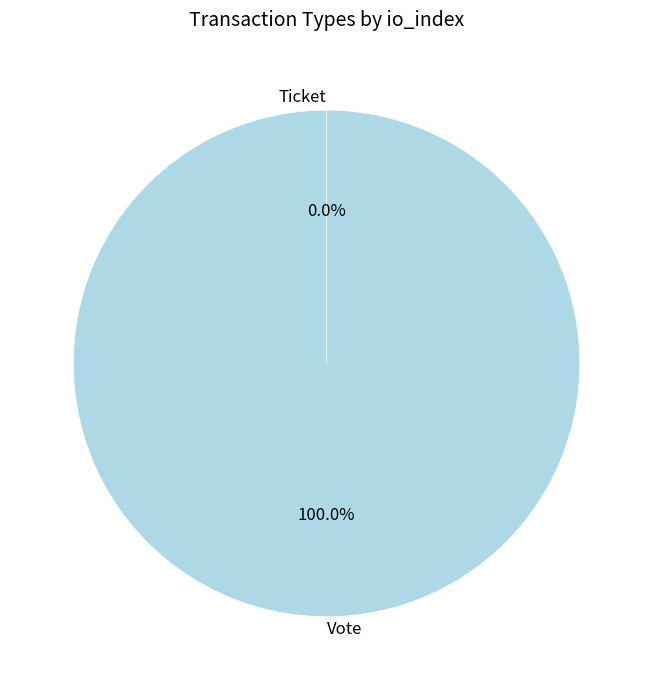

To the nearest percent, what is the combined percentage of Ticket and Vote?

100%